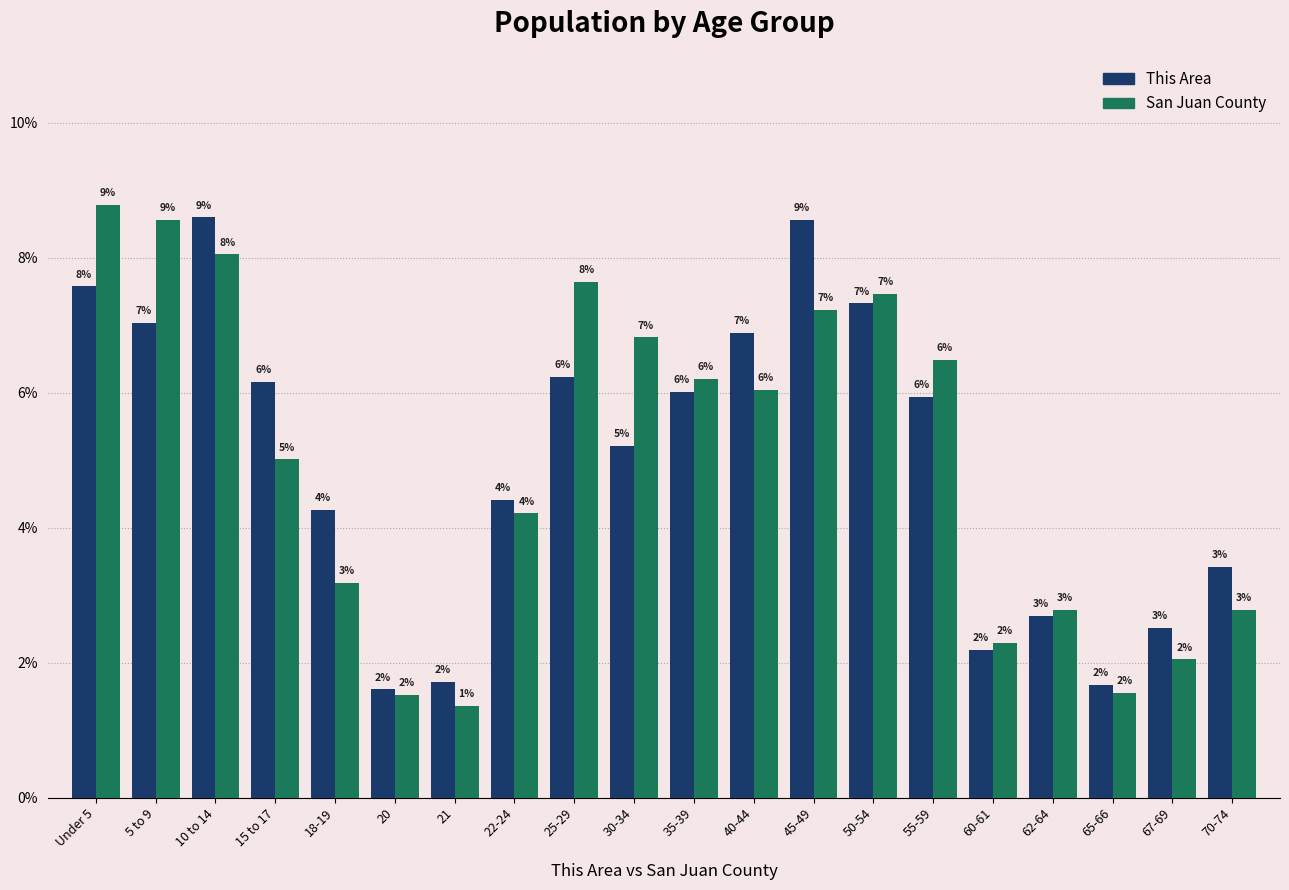

What is the average value of the San Juan County series?

5.0